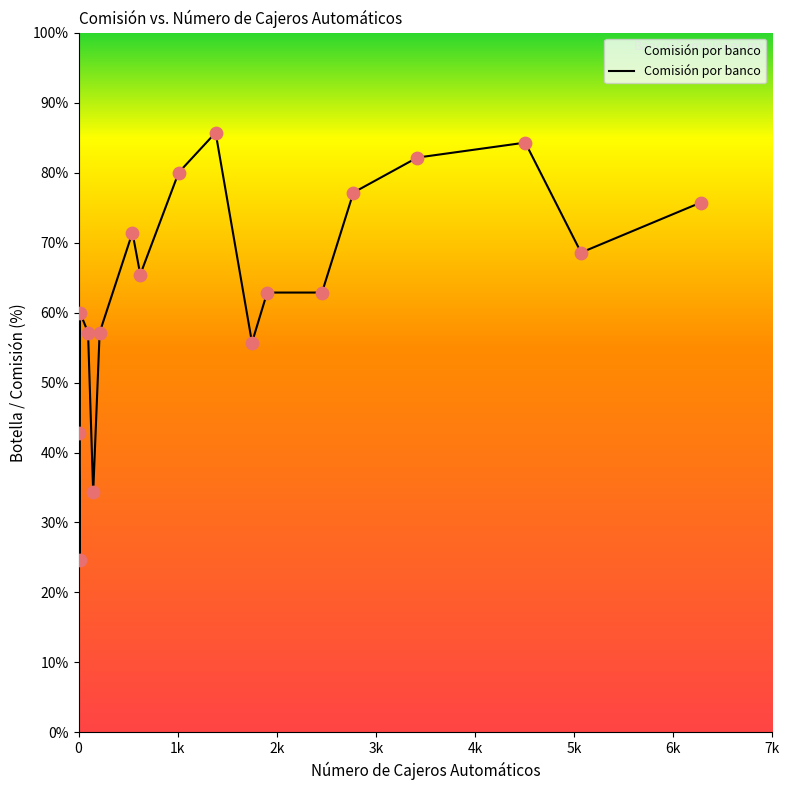

What is the greatest value displayed?

85.7